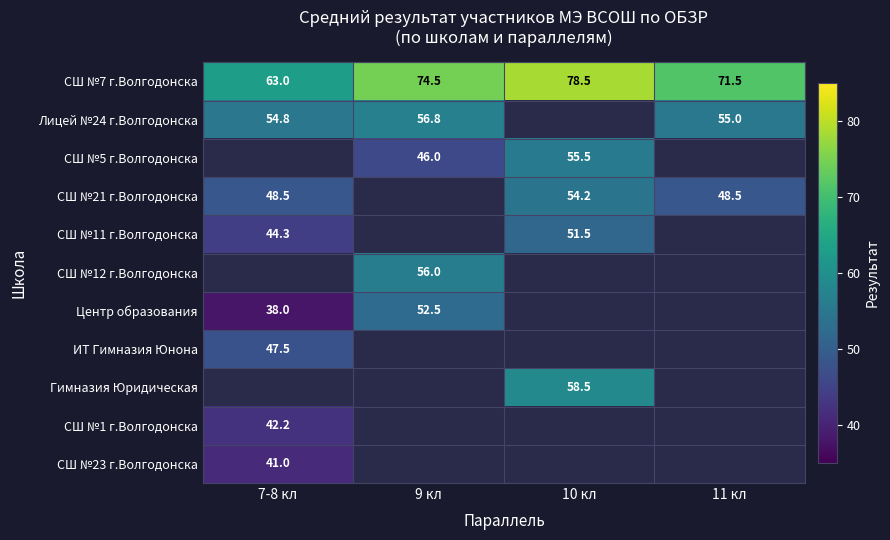

Between 11 кл and 10 кл, which is larger?

10 кл